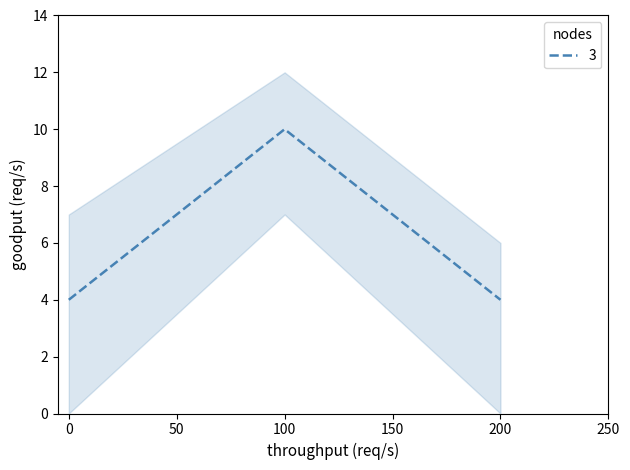

True or false: 3 has a value of 4 at 0.

True